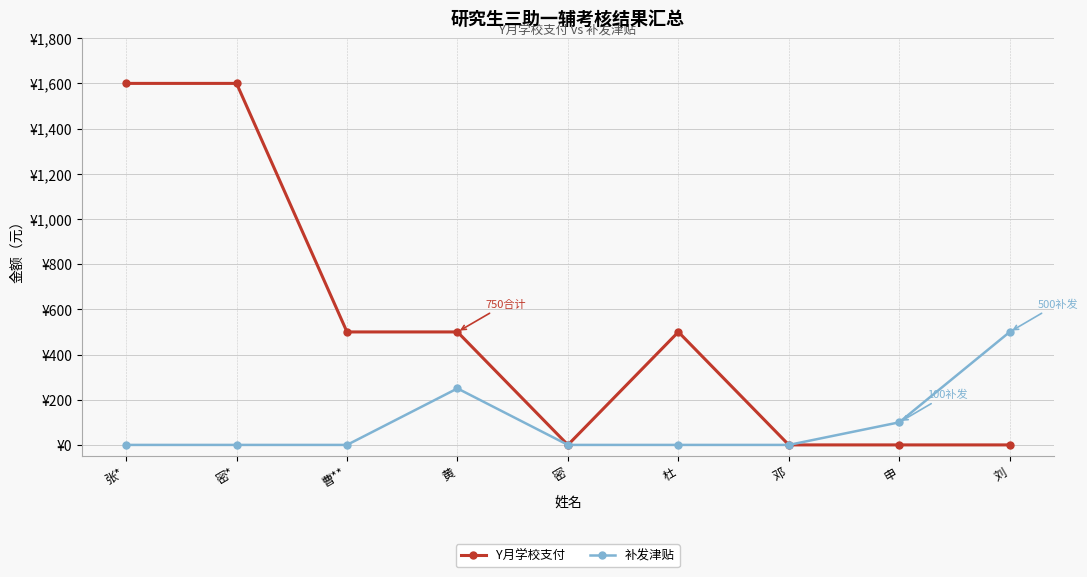

True or false: 补发津贴 has more than 0 points higher than both neighbors.

True